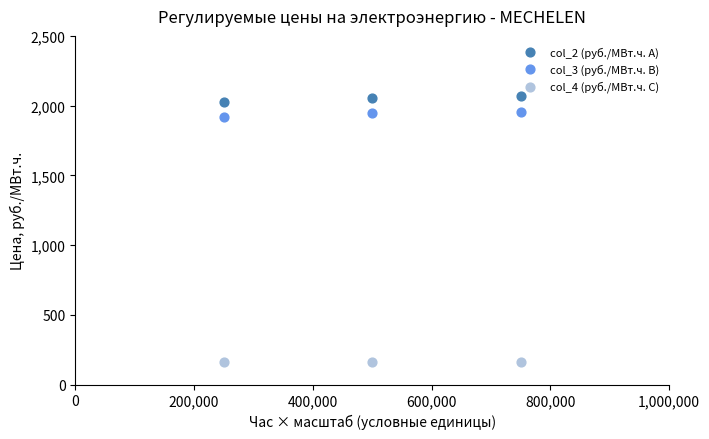

Across all series, what Y value is closest to 1112?

1916.4